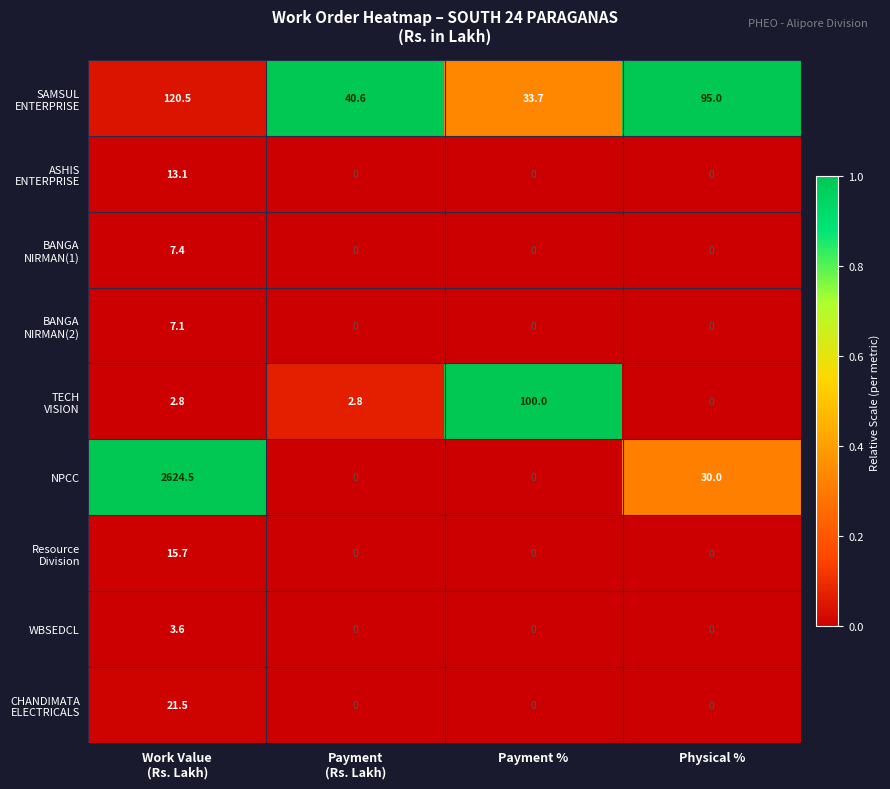

How many data points does each series have?

4